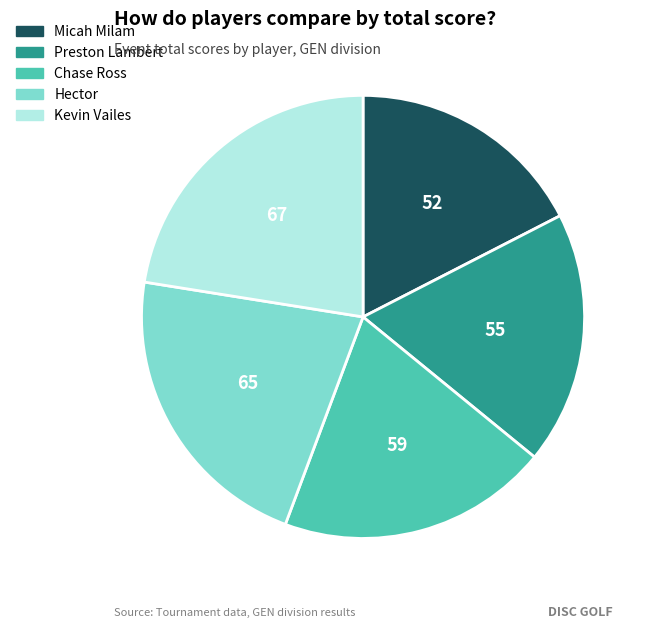

Does Chase Ross account for over 50% of the chart?

No